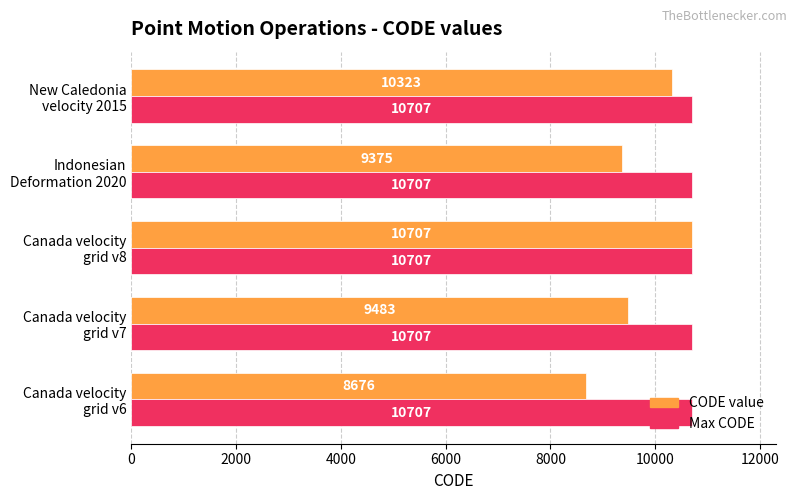

Which series has the widest spread of values?

CODE value